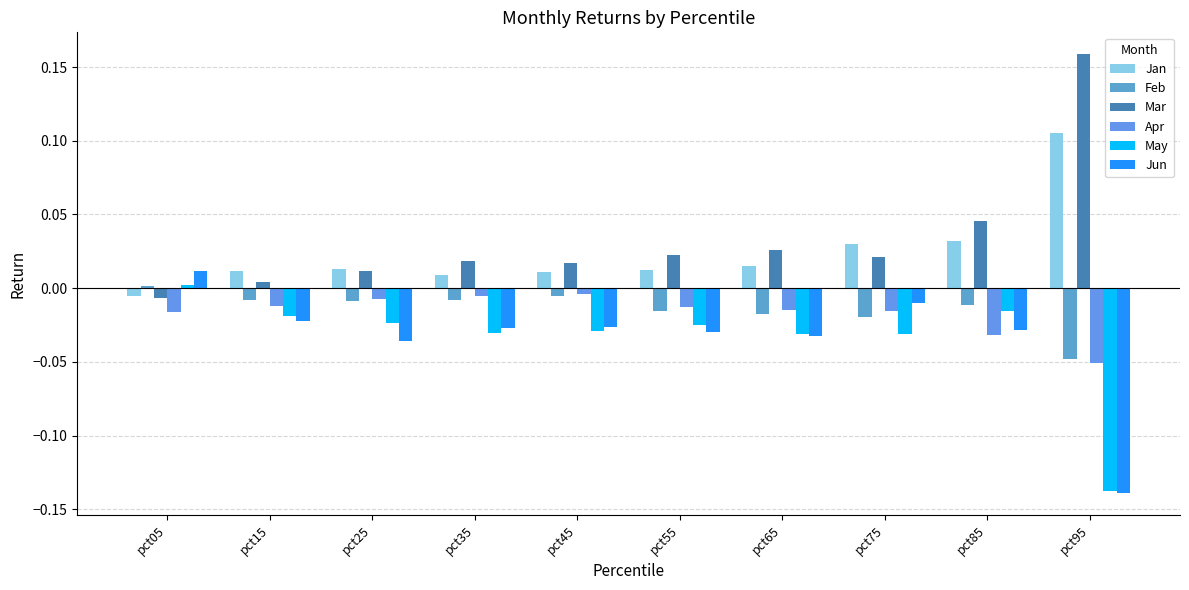

Which category has the lowest value in the Mar series?

pct05